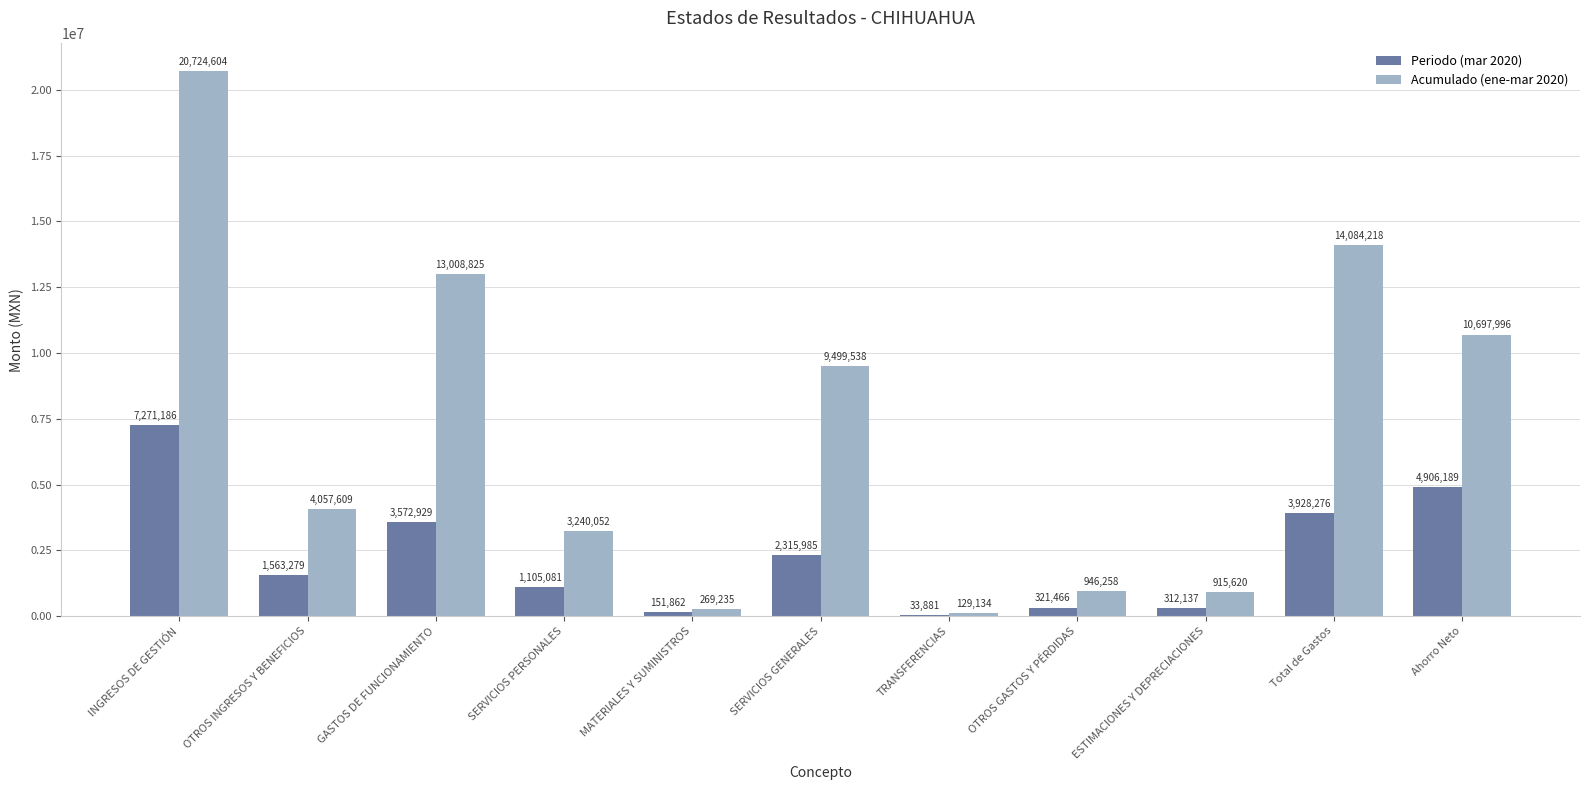

Which series changed the most between GASTOS DE FUNCIONAMIENTO and SERVICIOS PERSONALES?

Acumulado (ene-mar 2020)